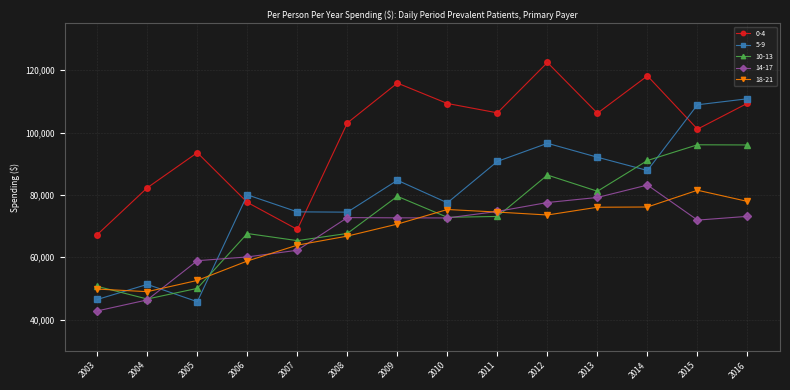

What is the approximate value of 18-21 at 2005?

52575